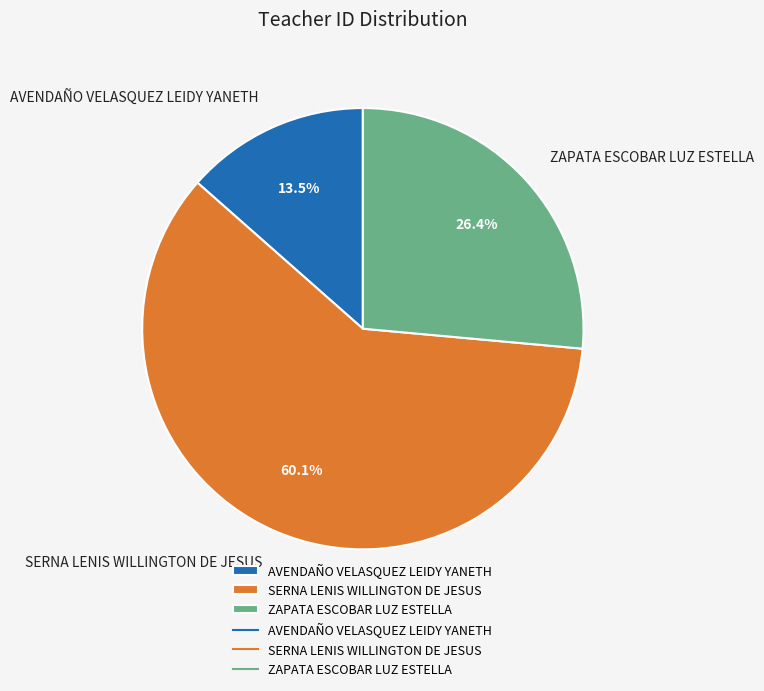

To the nearest percent, what portion does ZAPATA ESCOBAR LUZ ESTELLA represent?

26%